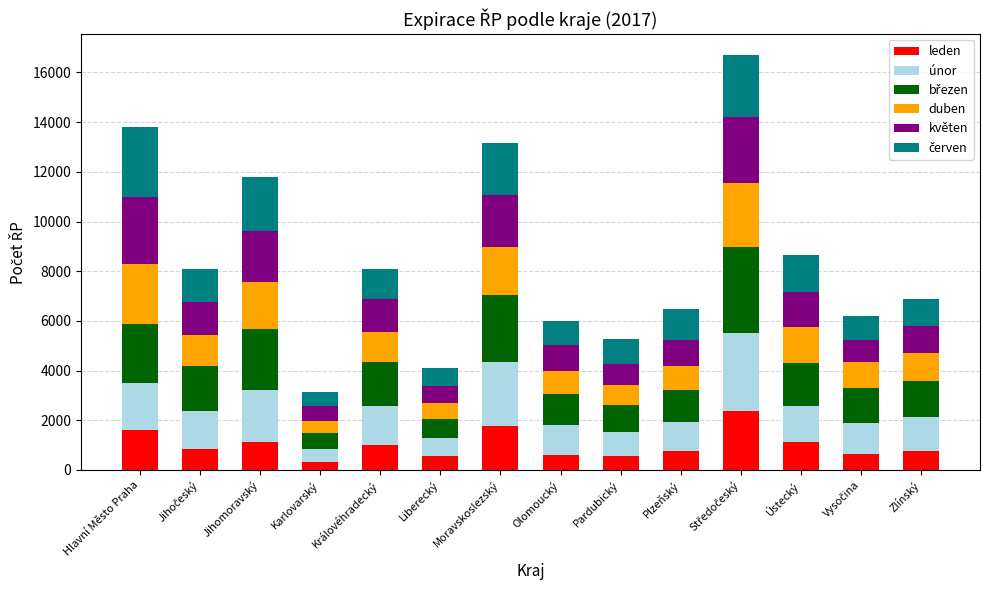

What is the sum of all leden values?

14006